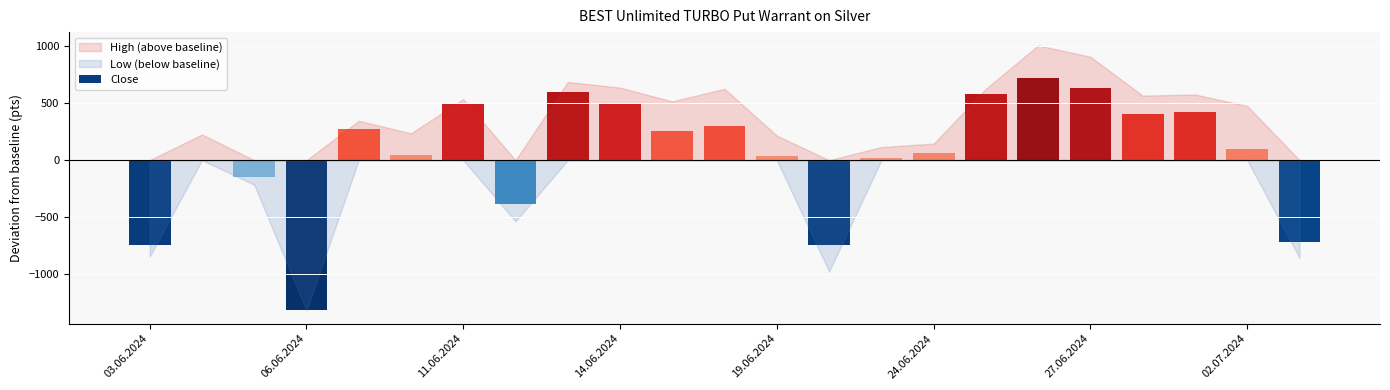

At which category is the sum across all series the highest?

26.06.2024